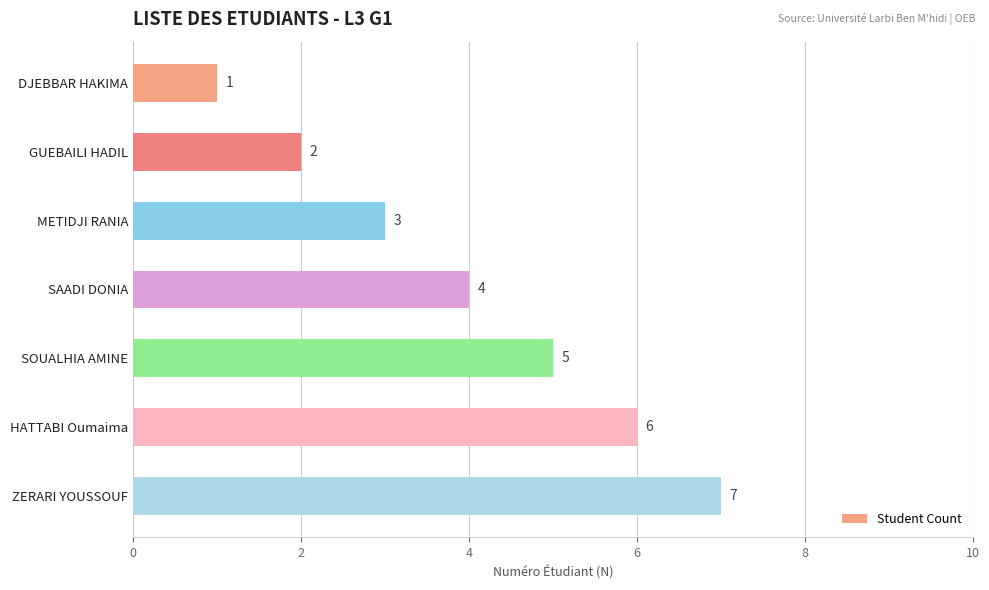

At which label is the value closest to 4?

SAADI DONIA